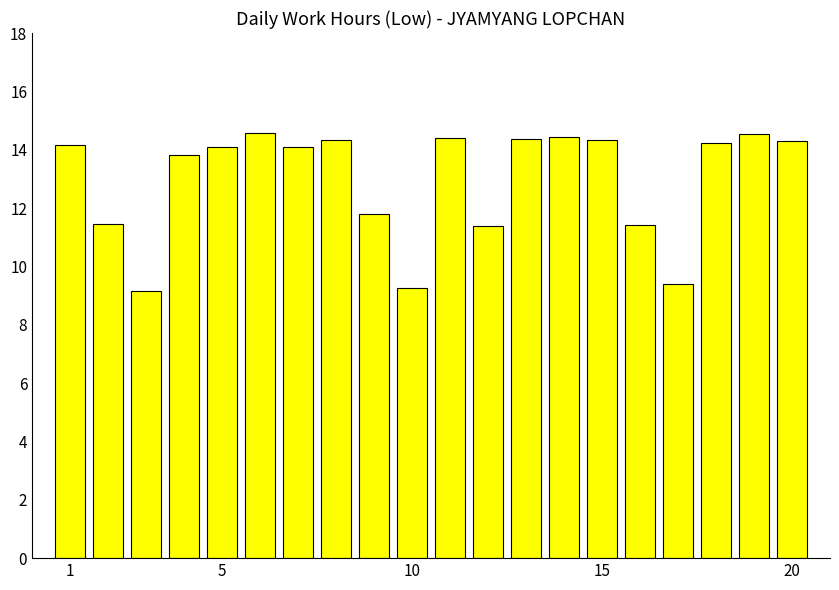

What is the difference between the second highest and minimum values?

5.4